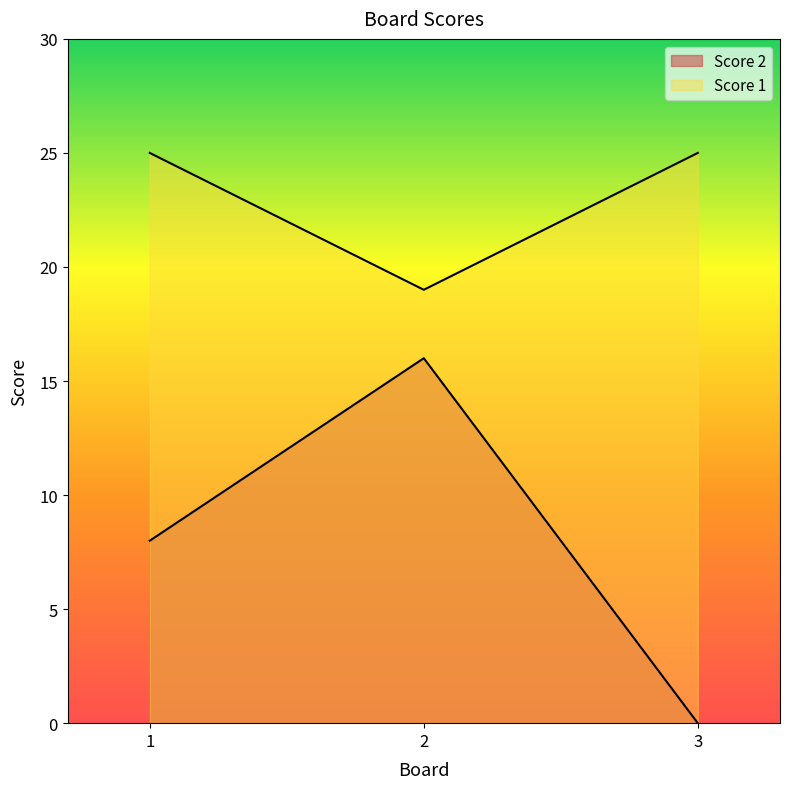

Reading right to left, list all the values displayed in this chart.

Score 2: 0	16	8
Score 1: 25	19	25